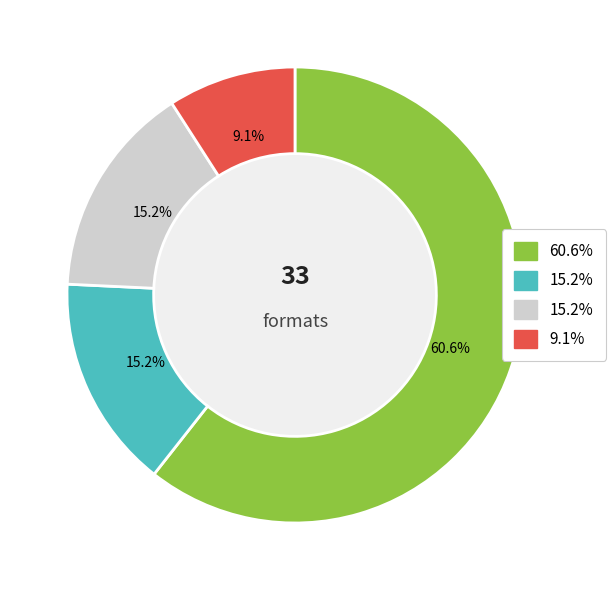

Does any single category account for the majority?

Yes